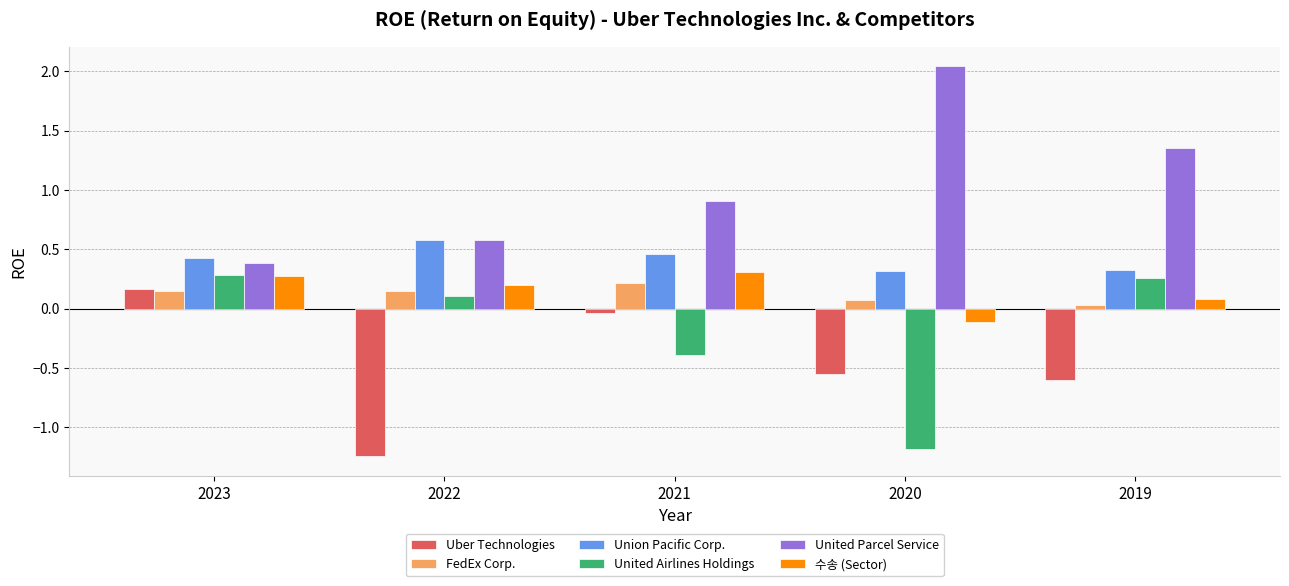

What is the approximate value of United Parcel Service at 2023?

0.4